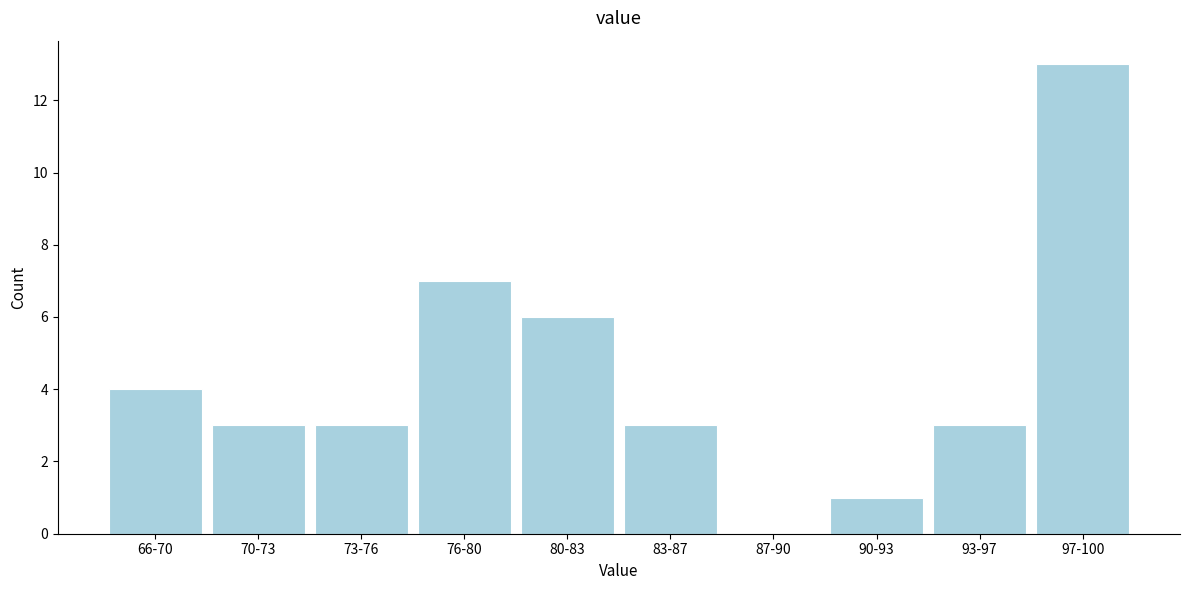

Reading left to right, transcribe all the data shown in this chart.

66-70=4	70-73=3	73-76=3	76-80=7	80-83=6	83-87=3	87-90=0	90-93=1	93-97=3	97-100=13